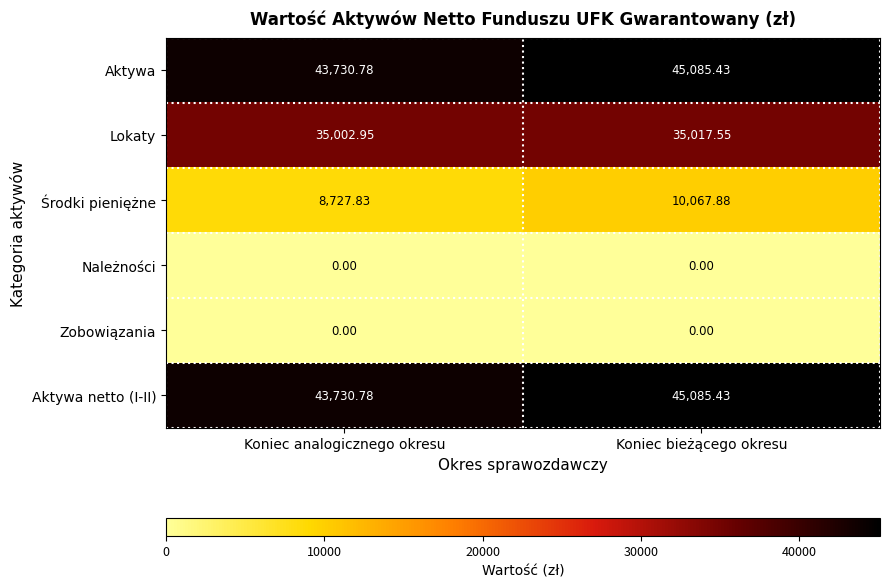

Where is Środki pieniężne nearest to the value 9397?

Koniec analogicznego okresu